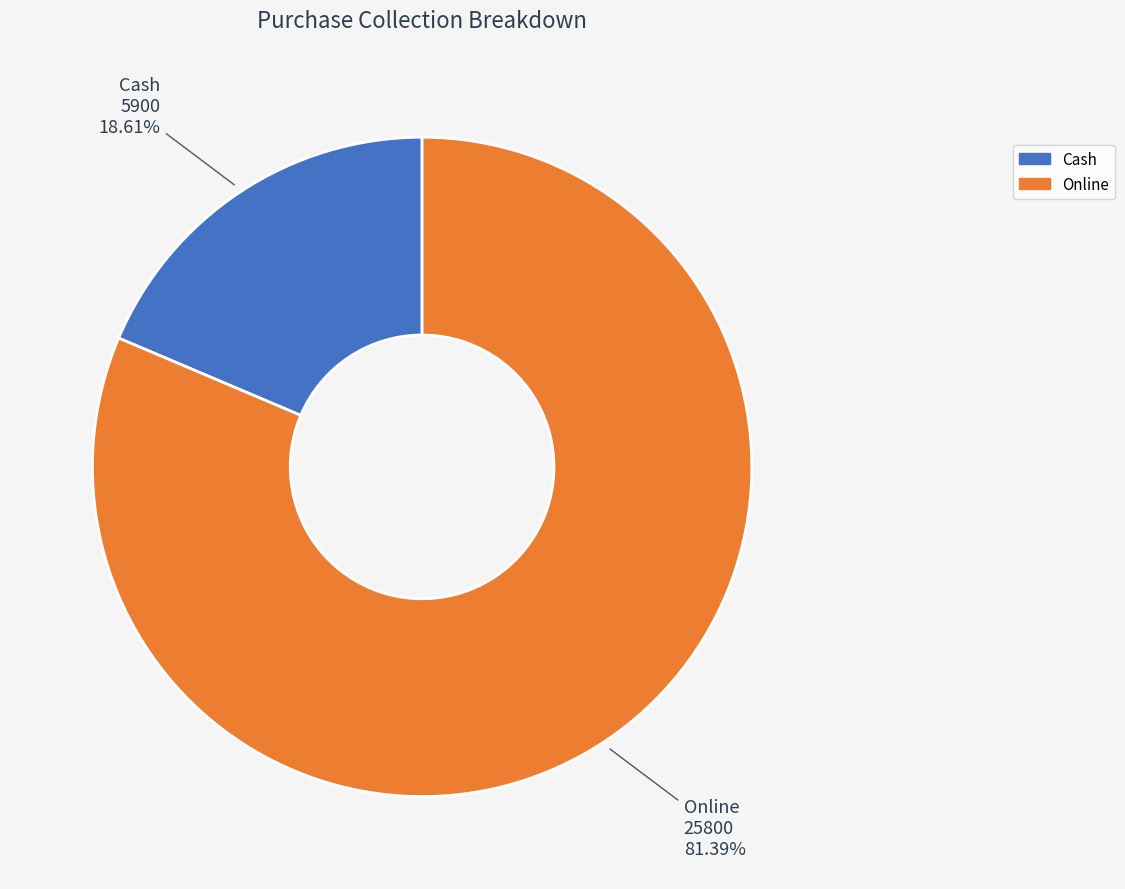

To the nearest percent, what percentage of the pie is Online?

81%